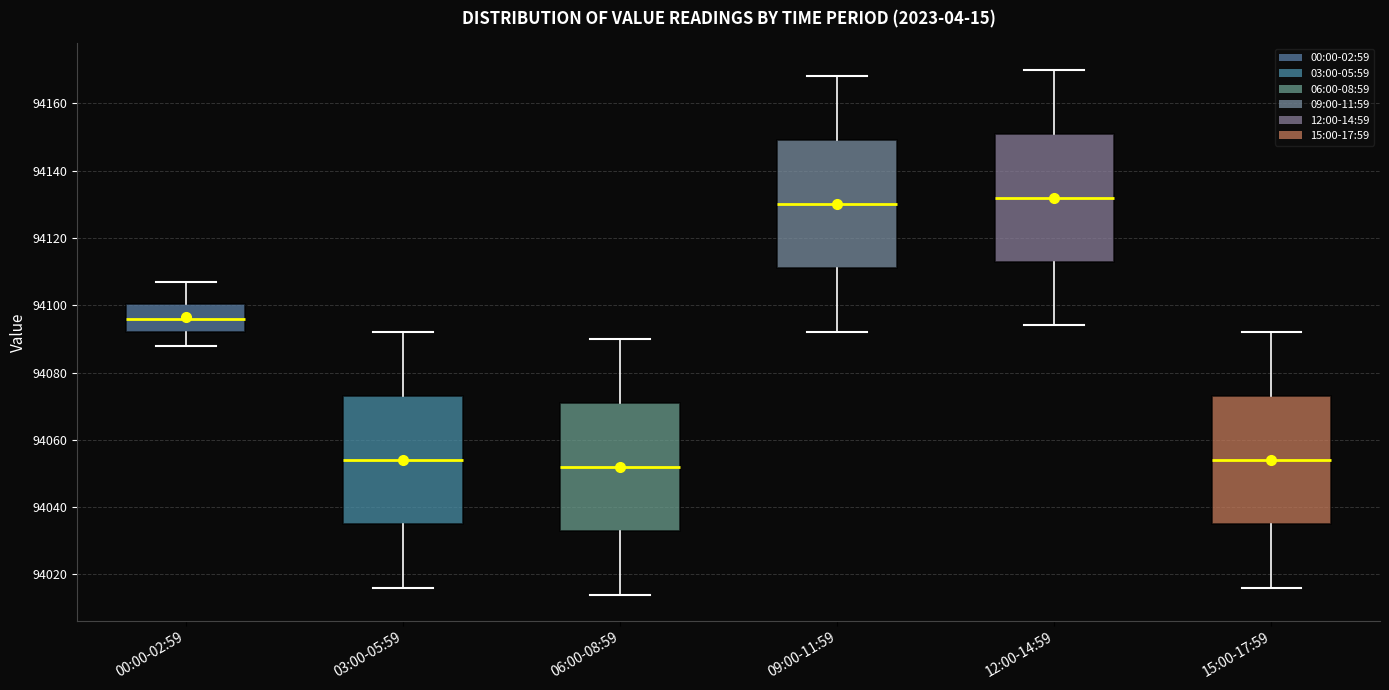

Reading left to right, read every box against the y-axis: the position of its median line, the range the box covers, and the ends of its whiskers. The values are not printed on the chart, so give them approximately, as read against the axis.

00:00-02:59: median 94096, box 94092 to 94100, whiskers 94088 to 94108
03:00-05:59: median 94054, box 94036 to 94074, whiskers 94016 to 94092
06:00-08:59: median 94052, box 94034 to 94072, whiskers 94014 to 94090
09:00-11:59: median 94130, box 94112 to 94150, whiskers 94092 to 94168
12:00-14:59: median 94132, box 94114 to 94152, whiskers 94094 to 94170
15:00-17:59: median 94054, box 94036 to 94074, whiskers 94016 to 94092